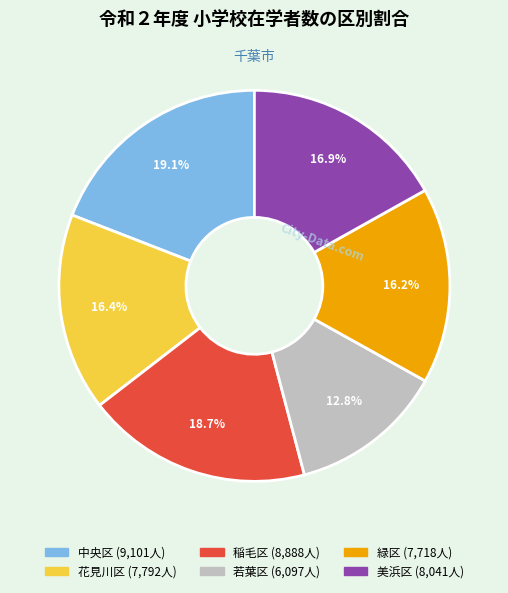

What portion of the pie excludes 稲毛区?

81.3%